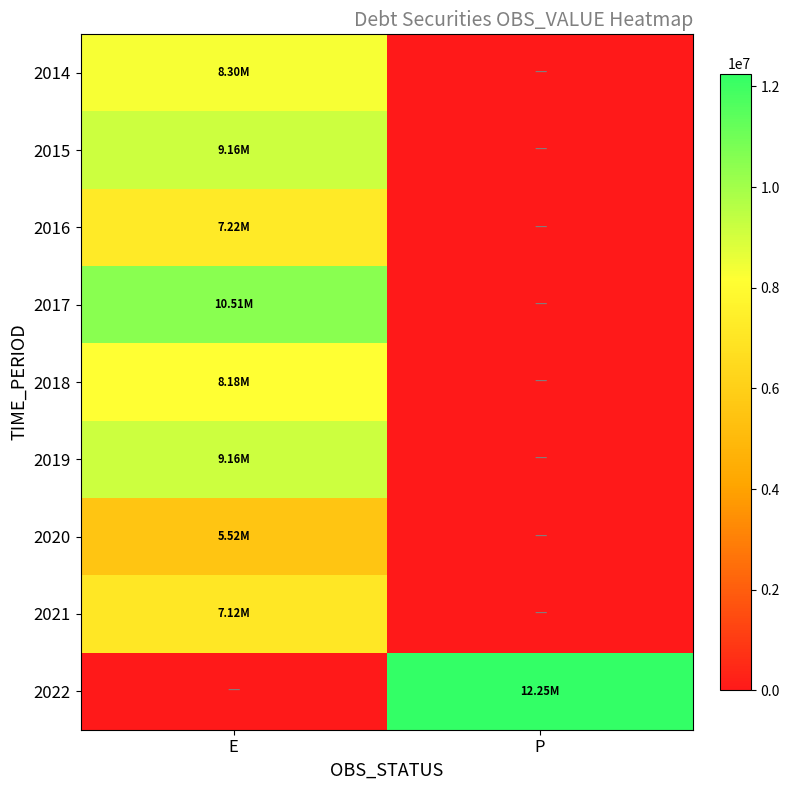

Which label corresponds to the largest value in the chart?

P